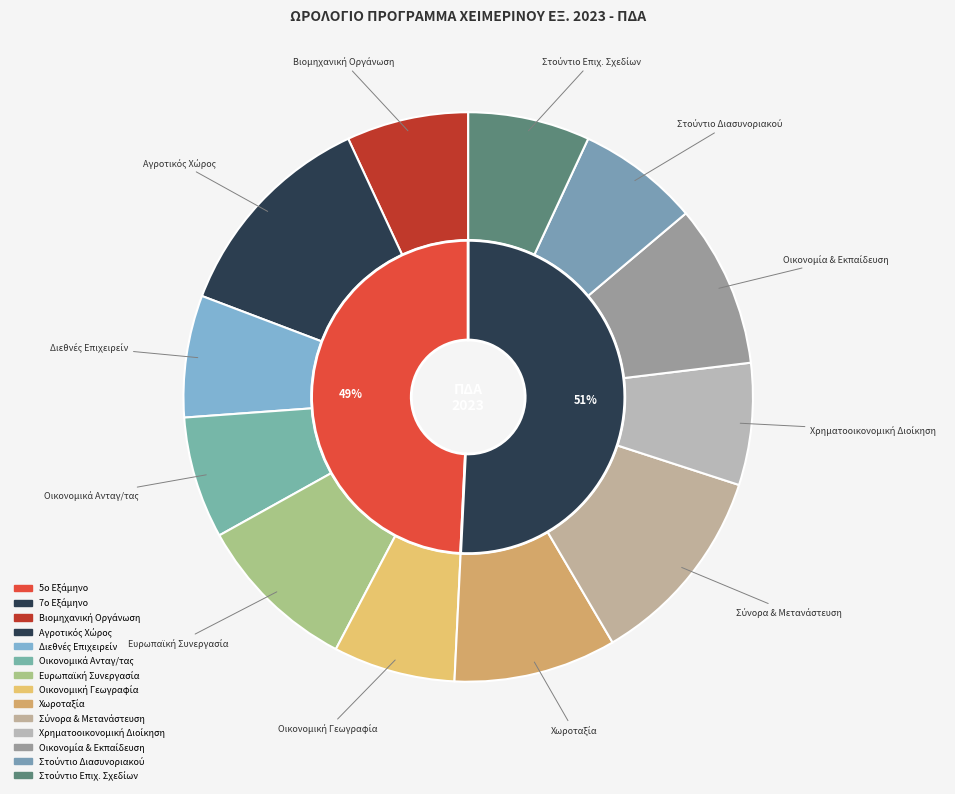

Is it true that Χωροταξία και Χωρικός Σχεδιασμός is 1% of the pie?

False